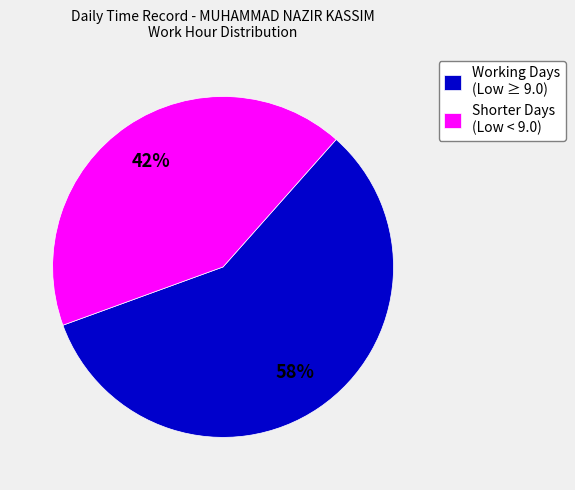

What percentage is the Working Days (Low ≥ 9.0) slice, to the nearest percent?

58%